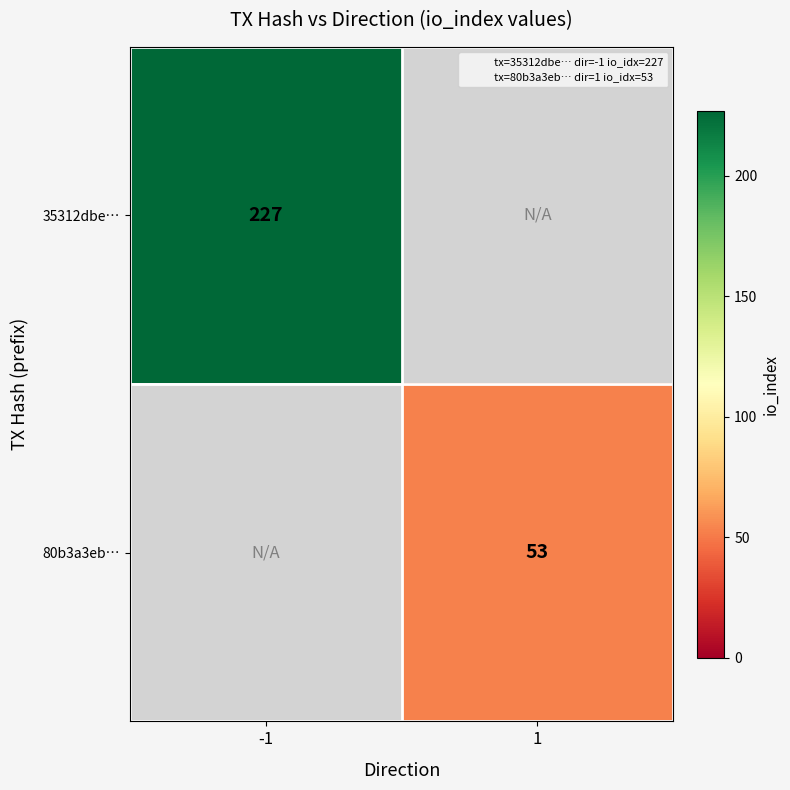

The value of 80b3a3eb… at 1 is 53. True or false?

True